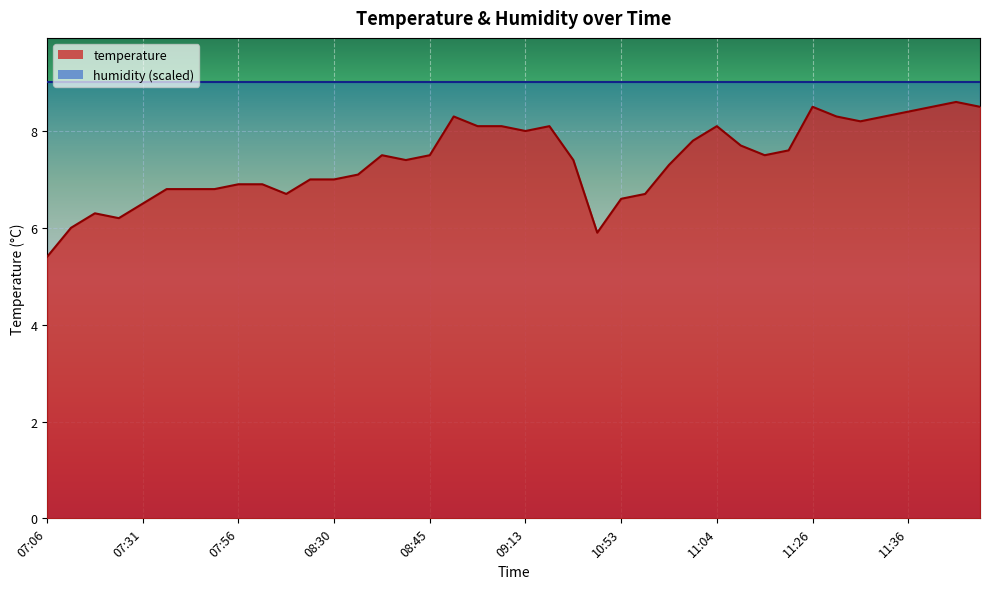

How many lines are shown in the chart?

1